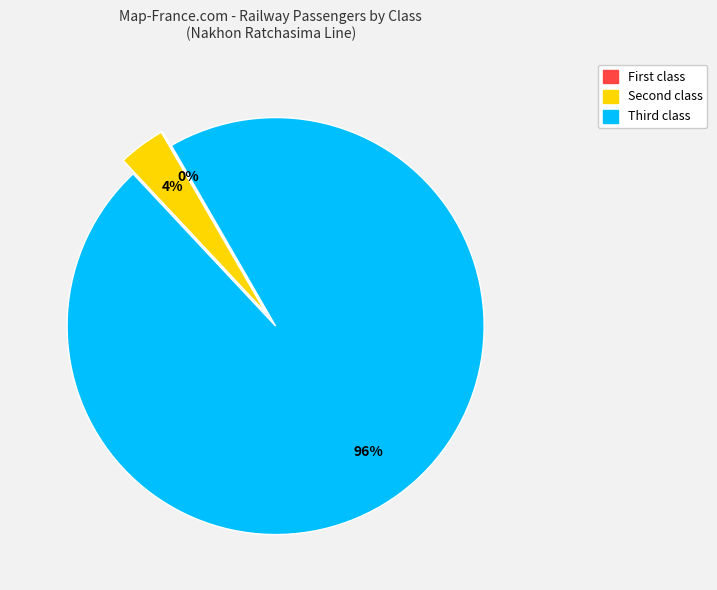

To the nearest percent, what is the average slice percentage?

33%